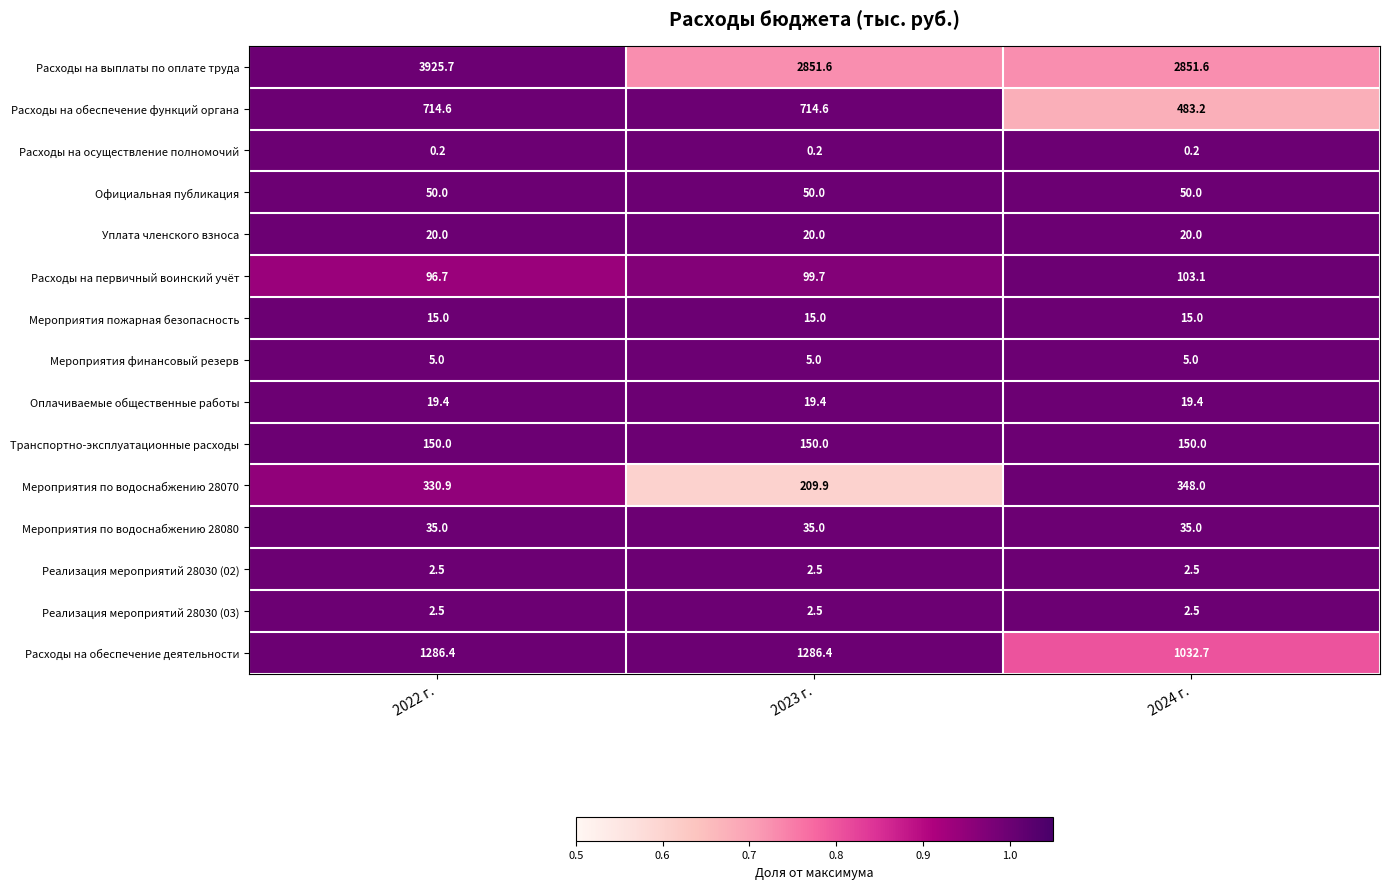

Is it true that Реализация мероприятий 28030 (03) equals 4.0 at 2023 г.?

False